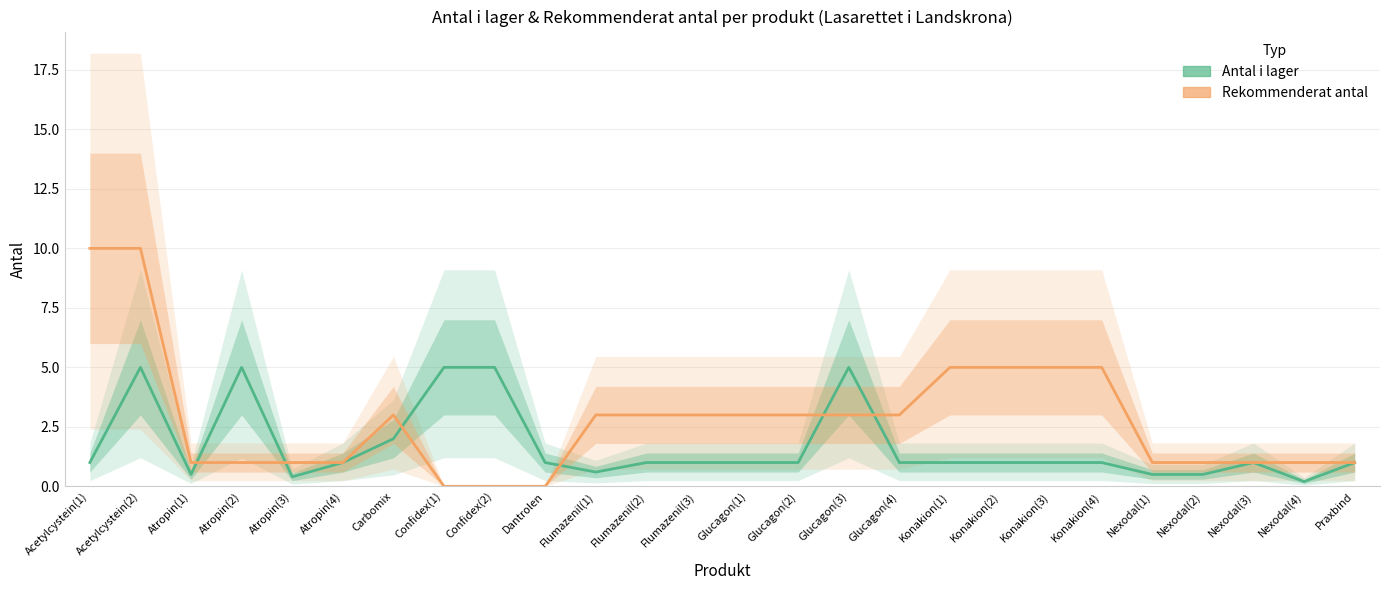

The value at Confidex(2) is 3.4. True or false?

False